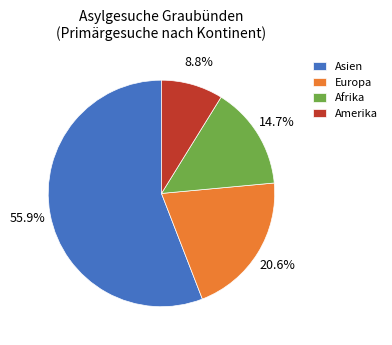

Combined, what portion of the pie is Asien and Europa?

76.5%